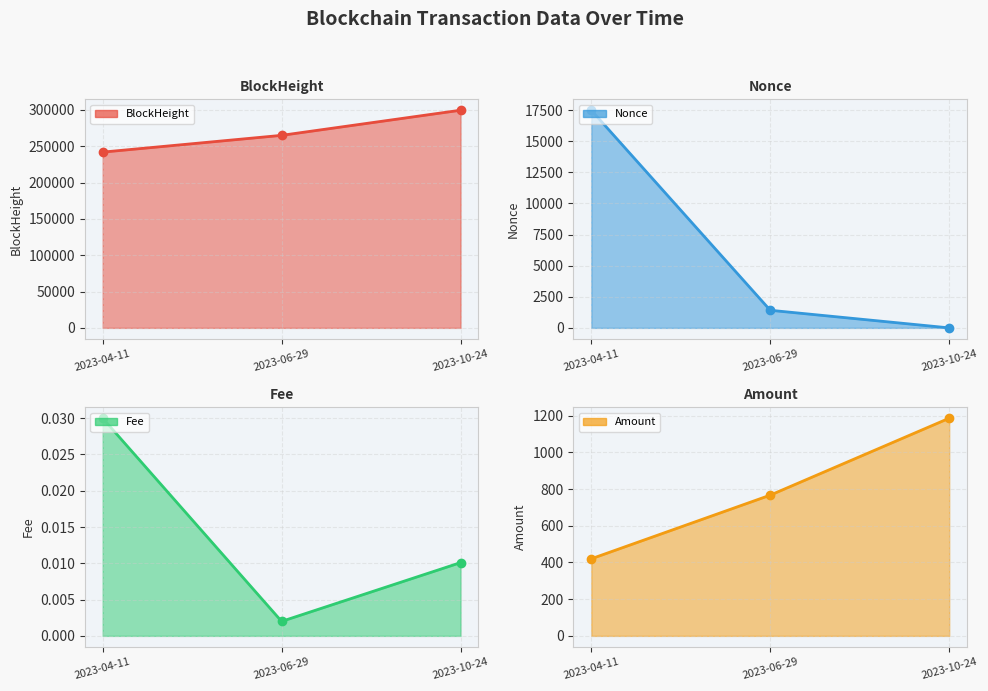

Read the Amount value at 2023-04-11.

420.1